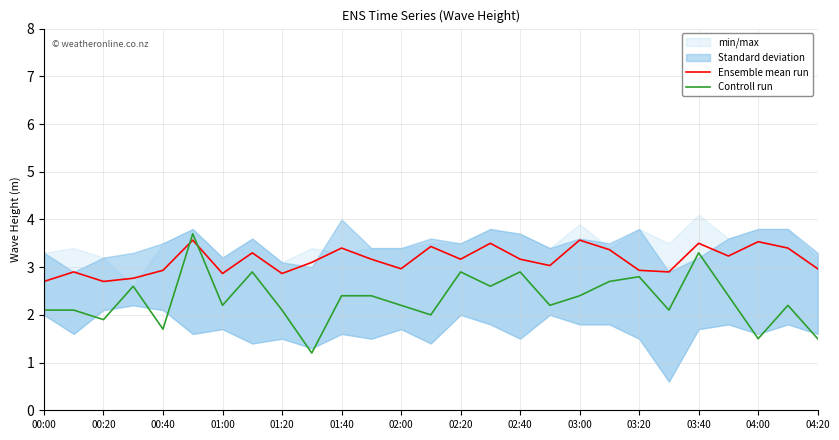

At which label does Controll run first exceed 2?

00:00